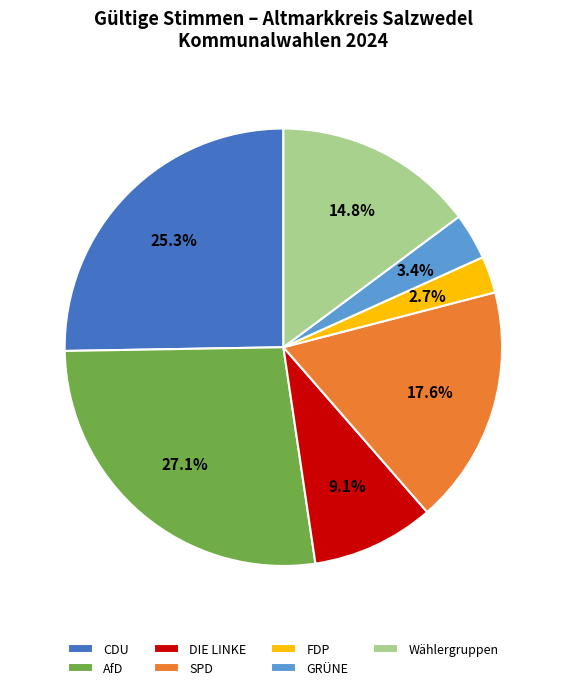

What percentage is the GRÜNE slice, to the nearest percent?

3%